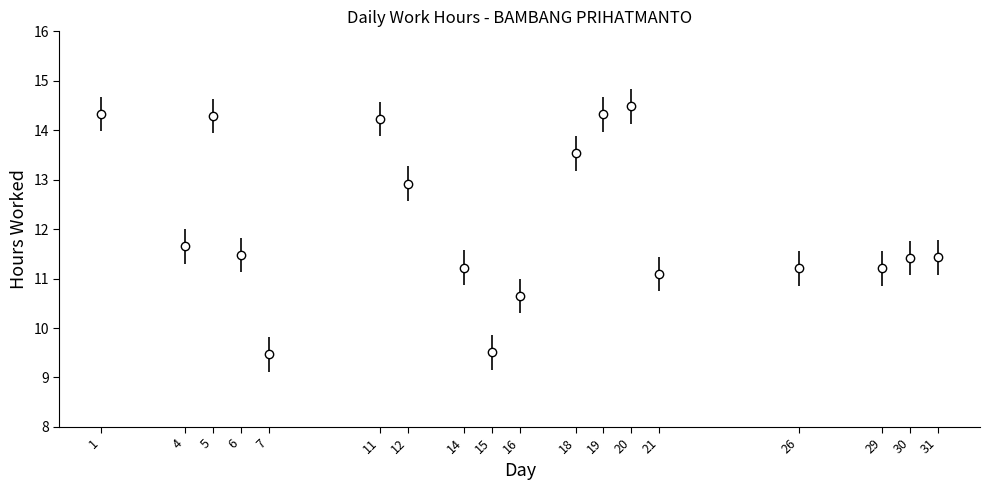

Reading left to right, list all the values displayed in this chart.

1=14.3	4=11.7	5=14.3	6=11.5	7=9.5	11=14.2	12=12.9	14=11.2	15=9.5	16=10.7	18=13.5	19=14.3	20=14.5	21=11.1	26=11.2	29=11.2	30=11.4	31=11.4